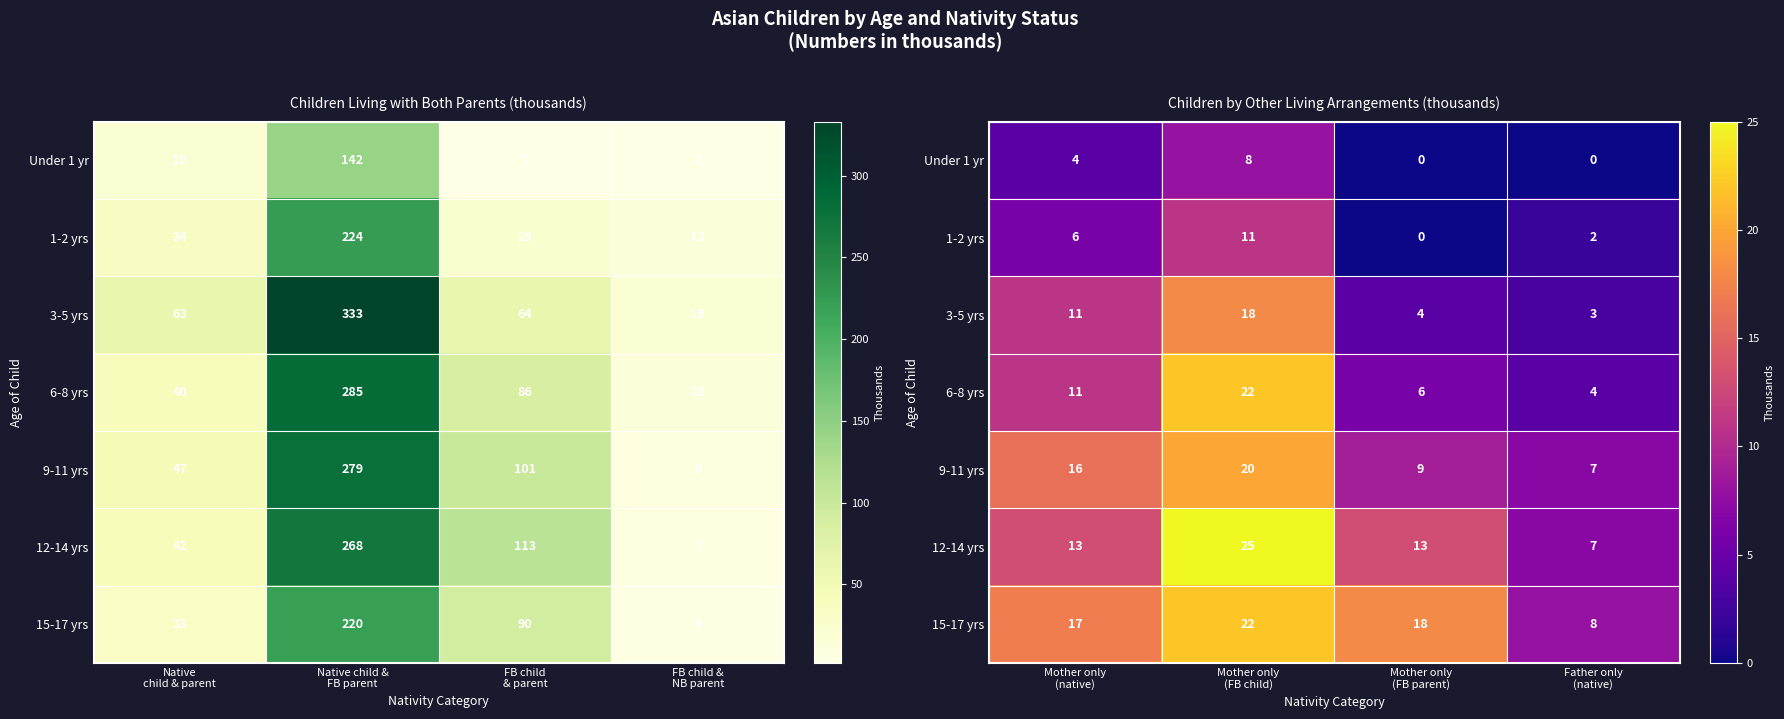

How many values in the Under 1 yr series exceed 4?

1